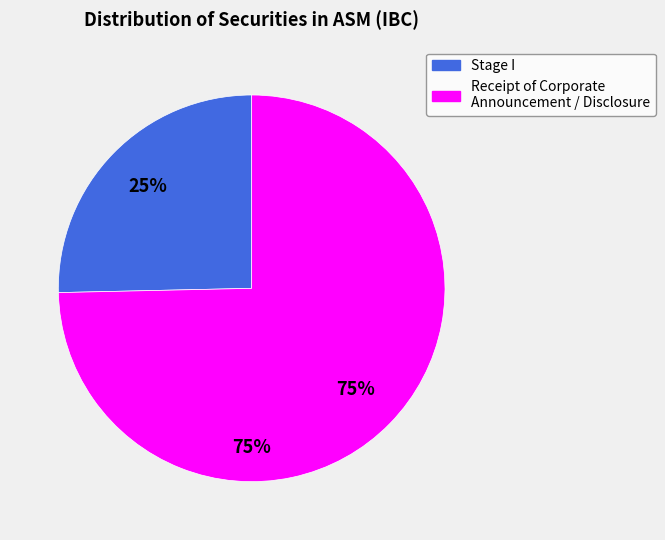

Does I account for over 50% of the chart?

No